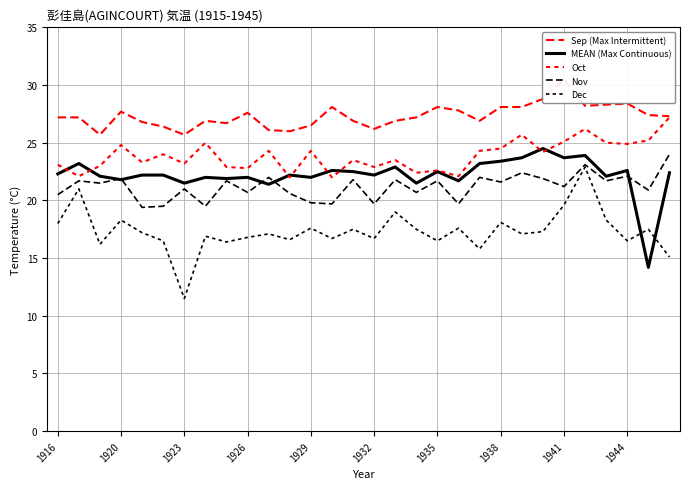

At which label does MEAN first exceed 22?

1916